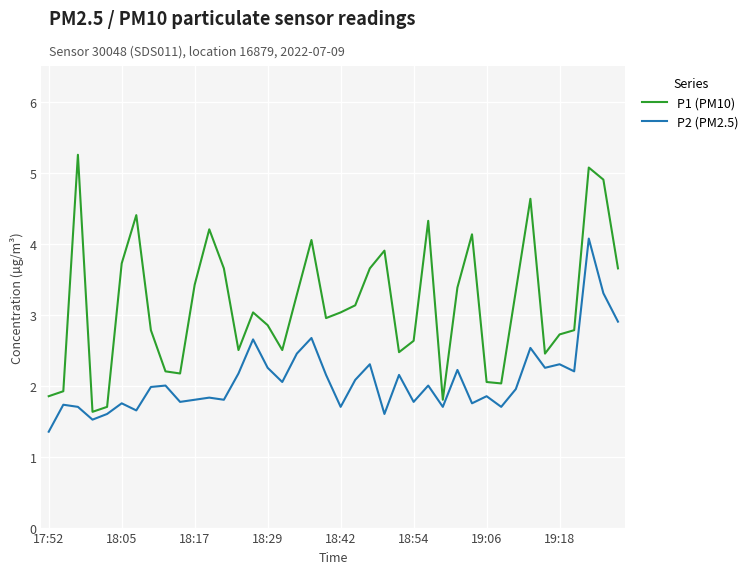

How many lines are shown in the chart?

2